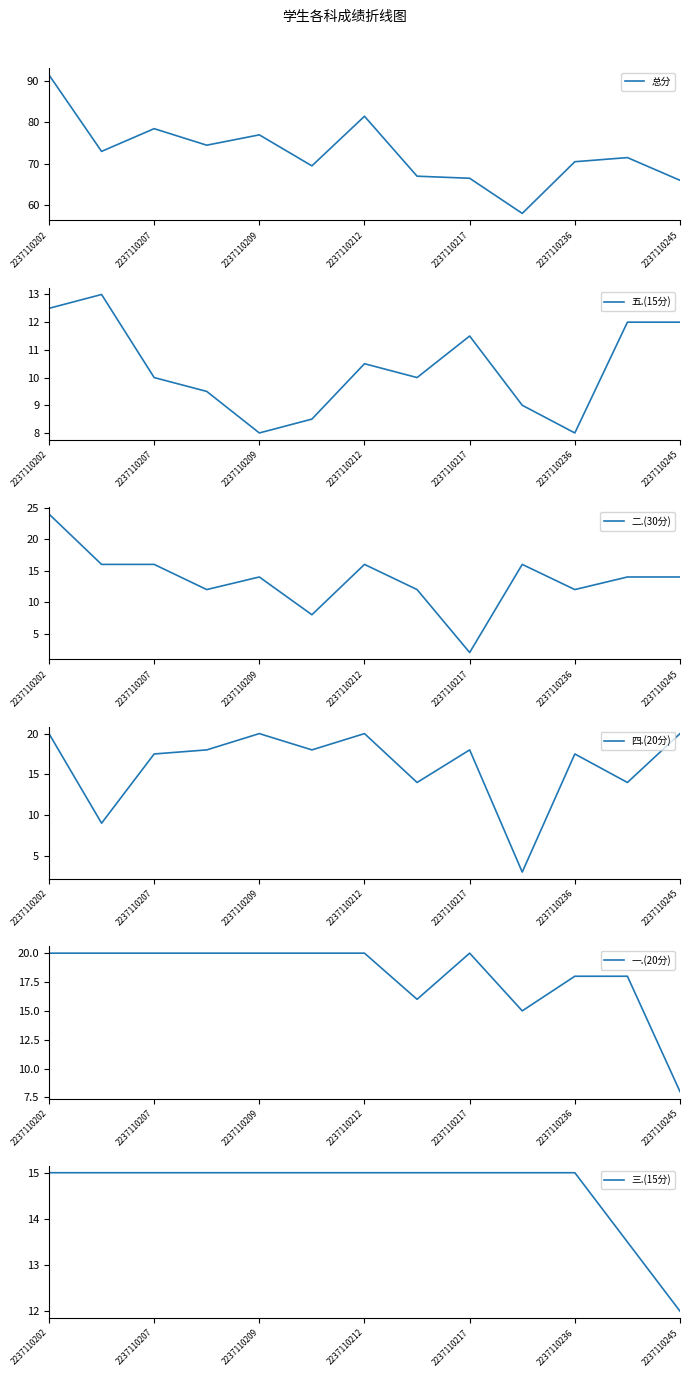

True or false: 三.(15分) and 一.(20分) cross at least once.

True